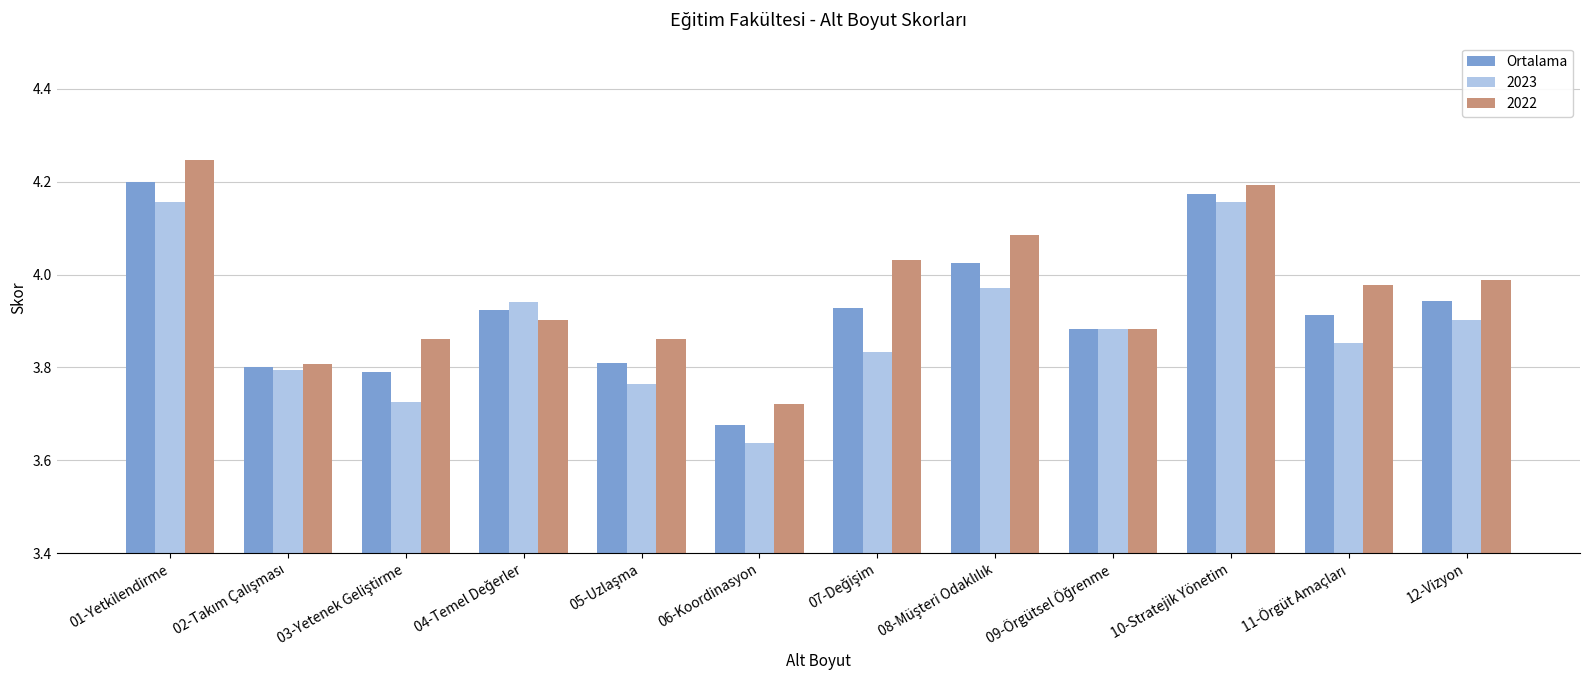

What is the difference between the second highest and minimum values in the Ortalama series?

0.5